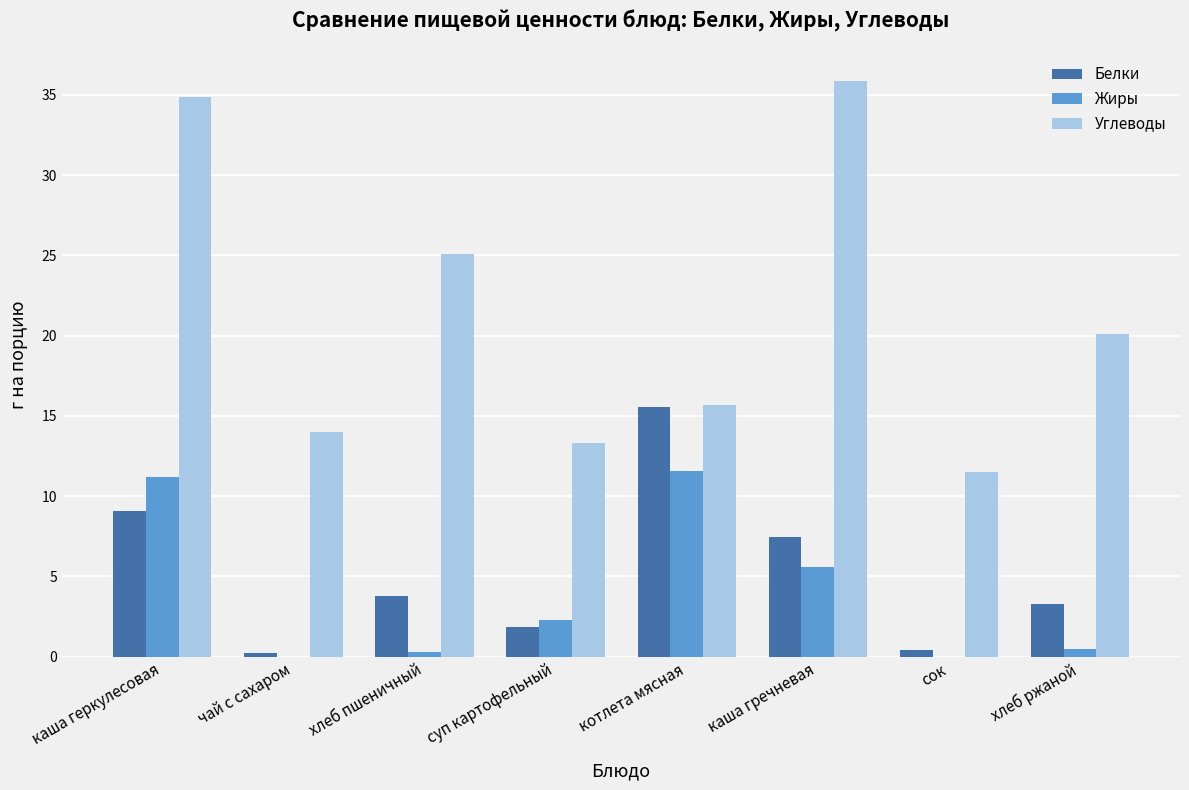

Reading left to right, list all the values displayed in this chart.

Белки: 9.1	0.2	3.8	1.9	15.6	7.5	0.4	3.3
Жиры: 11.2	0.0	0.3	2.3	11.6	5.6	0.0	0.5
Углеводы: 34.9	14.0	25.1	13.3	15.7	35.8	11.5	20.1